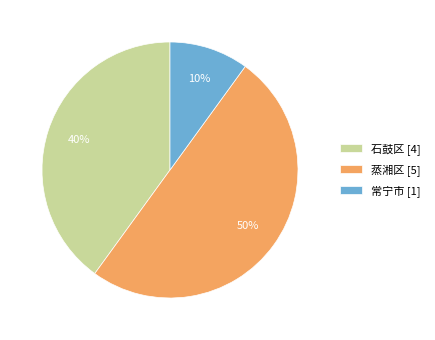

Is it true that 蒸湘区 is 40% of the pie?

False